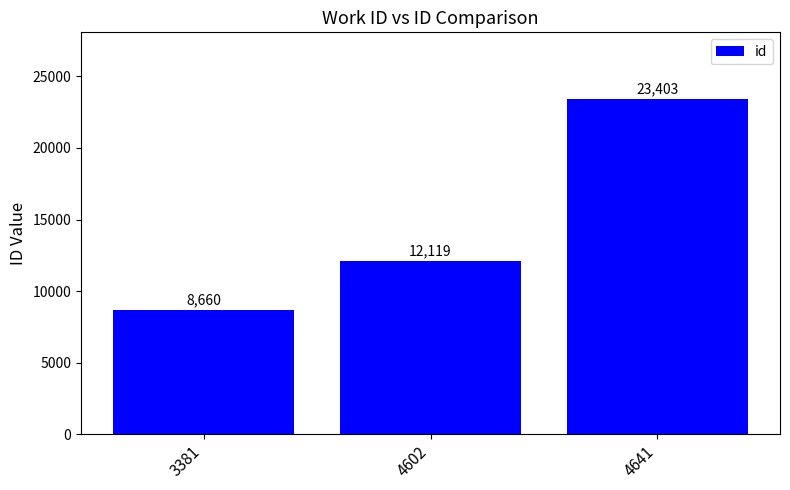

Approximately how many times larger is the value at 3381 compared to 4602?

0.7